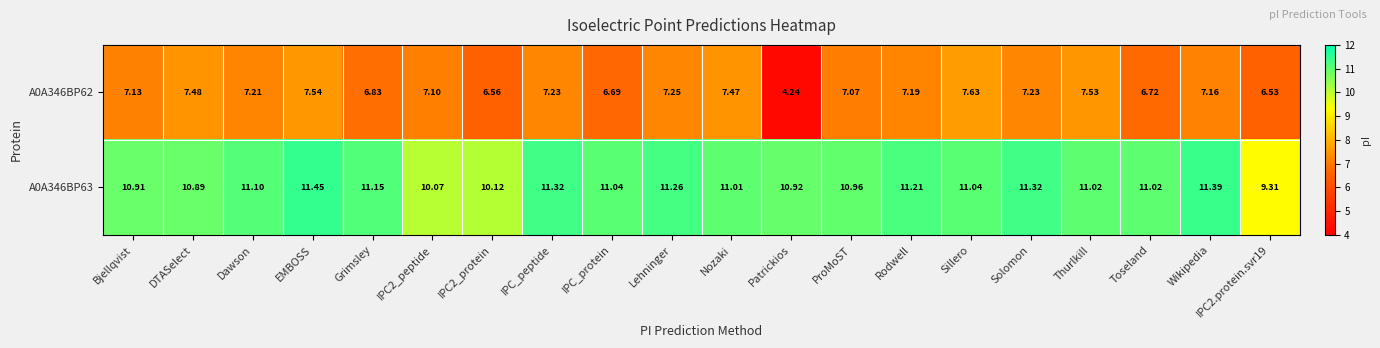

At which label does A0A346BP62 first exceed 7?

Bjellqvist